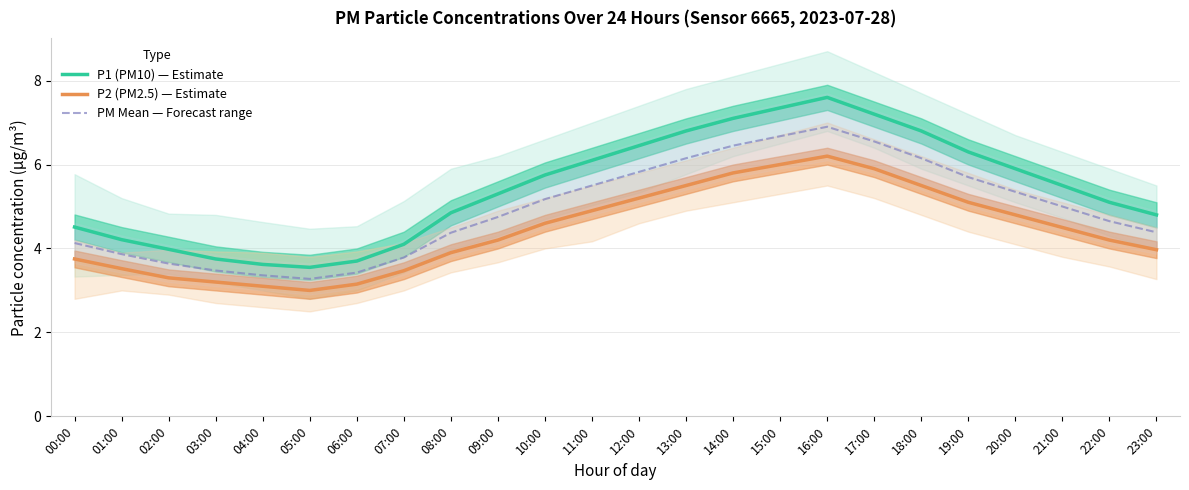

True or false: P1 (PM10) — Estimate has a value of 7.3 at 15:00.

True